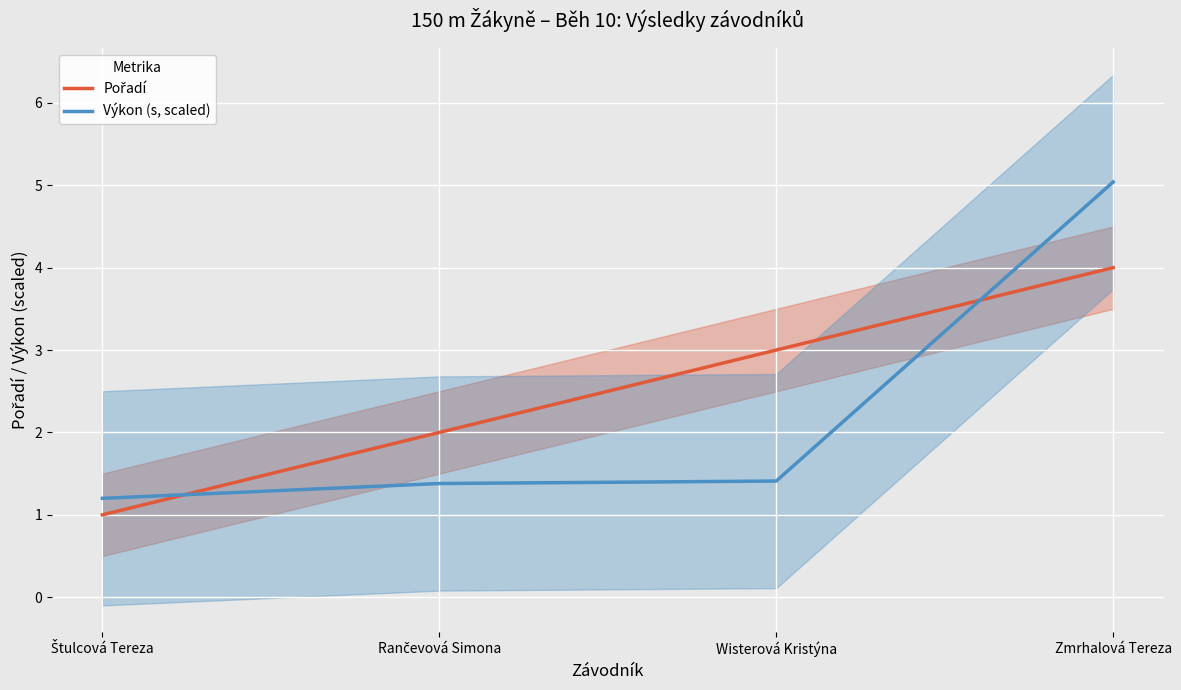

What position from the right is Štulcová Tereza?

4